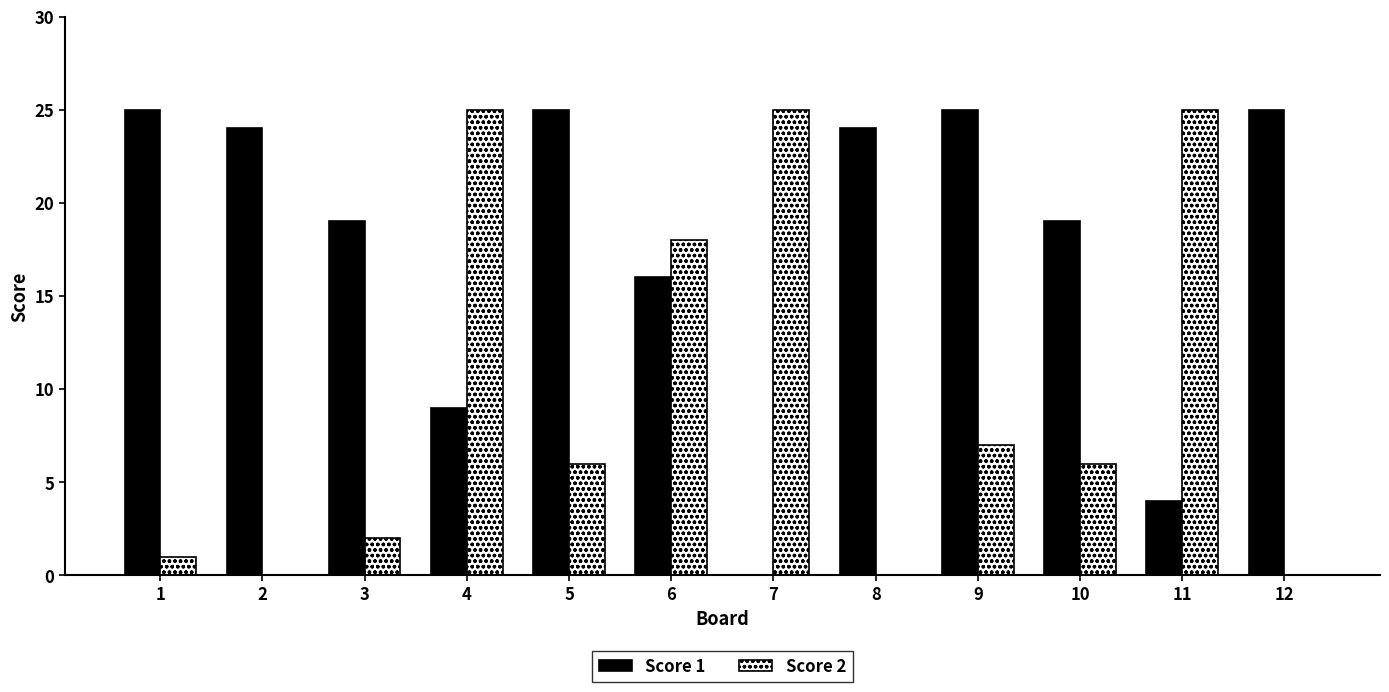

How many series are shown in this chart?

2